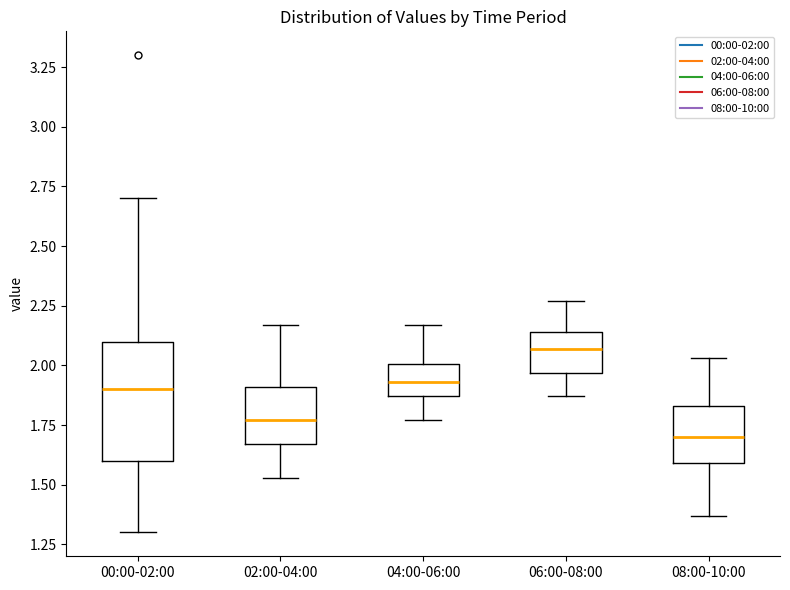

Reading left to right, transcribe this box plot: for each box, give where its median line is, the range the box spans, and where its two whiskers end, as read against the y-axis. The values are not printed on the chart, so give them approximately, as read against the axis.

00:00-02:00: median 1.90, box 1.60 to 2.10, whiskers 1.30 to 2.70
02:00-04:00: median 1.75, box 1.65 to 1.90, whiskers 1.55 to 2.15
04:00-06:00: median 1.95, box 1.85 to 2.00, whiskers 1.75 to 2.15
06:00-08:00: median 2.05, box 1.95 to 2.15, whiskers 1.85 to 2.25
08:00-10:00: median 1.70, box 1.60 to 1.85, whiskers 1.35 to 2.05